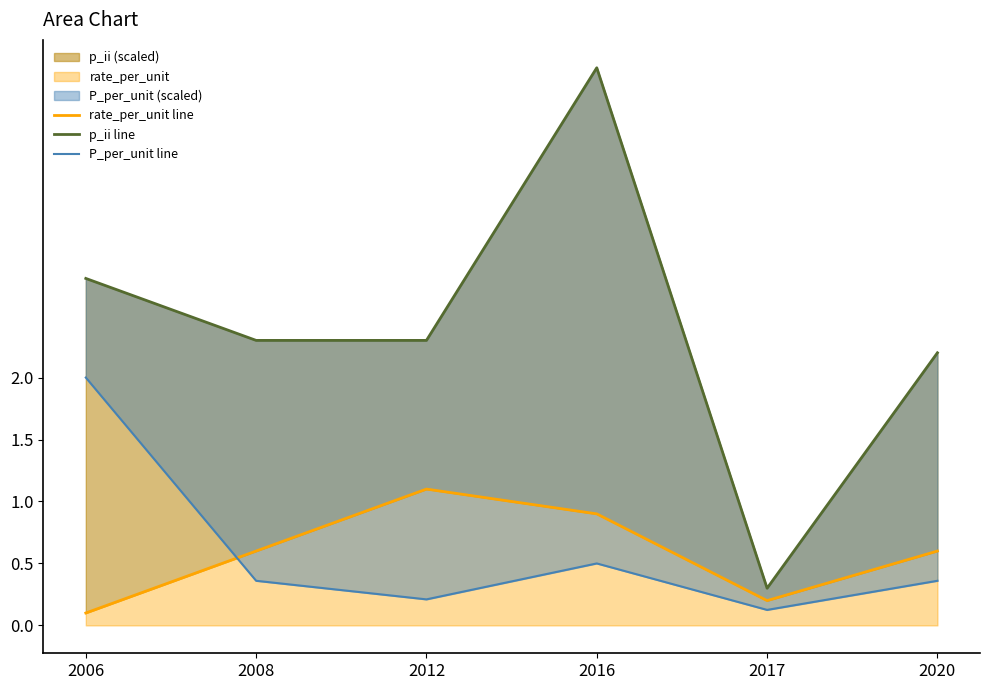

How many distinct data groups are displayed?

3